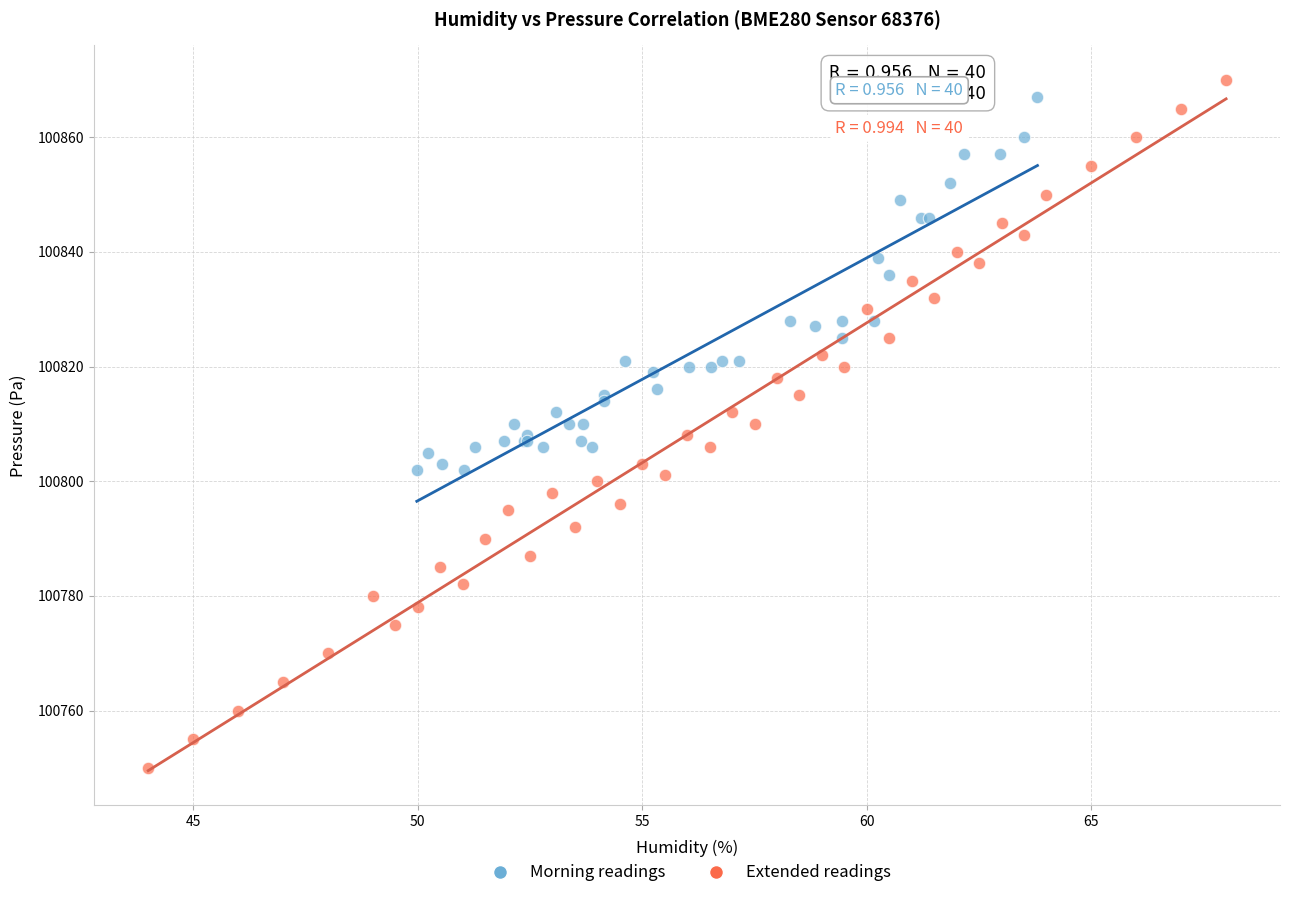

Which series contains the lowest Y value?

Extended readings